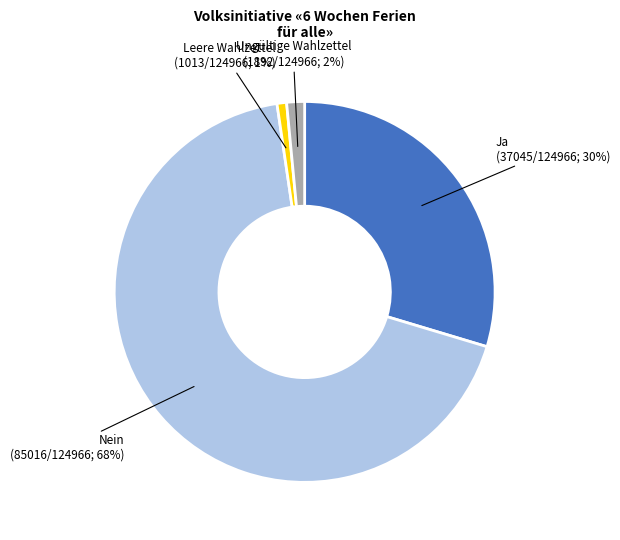

Which slice is the largest?

Nein